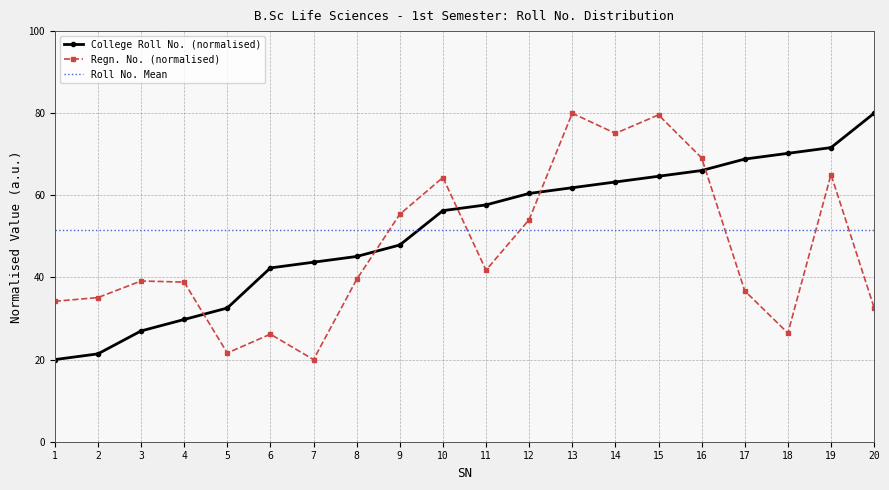

What is the difference between the maximum and minimum values in the College Roll No. (normalised) series?

60.0